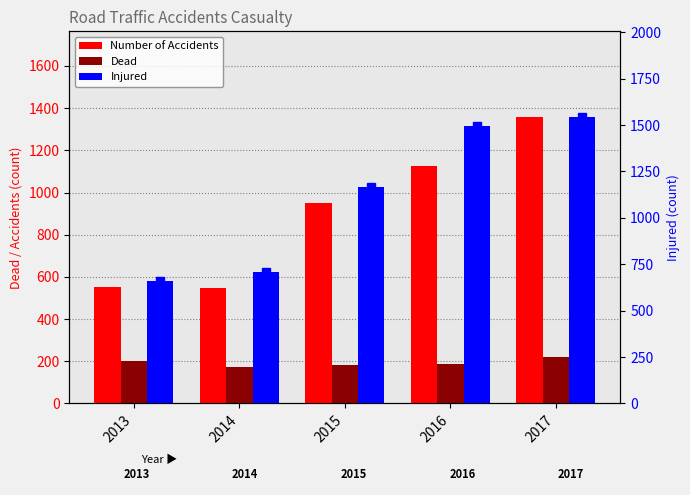

At 2014, list the series in order from smallest to largest.

Dead, Number of Accidents, Injured